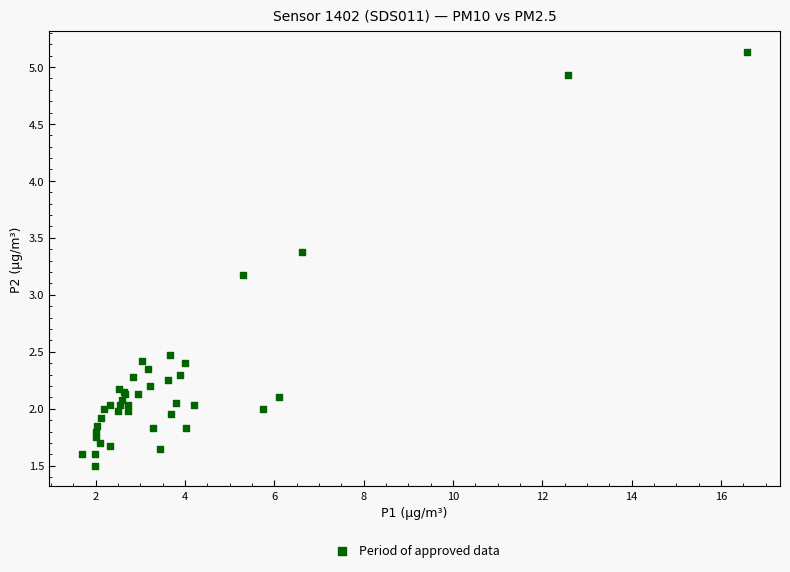

What Y value in the scatter plot is closest to 3?

3.2